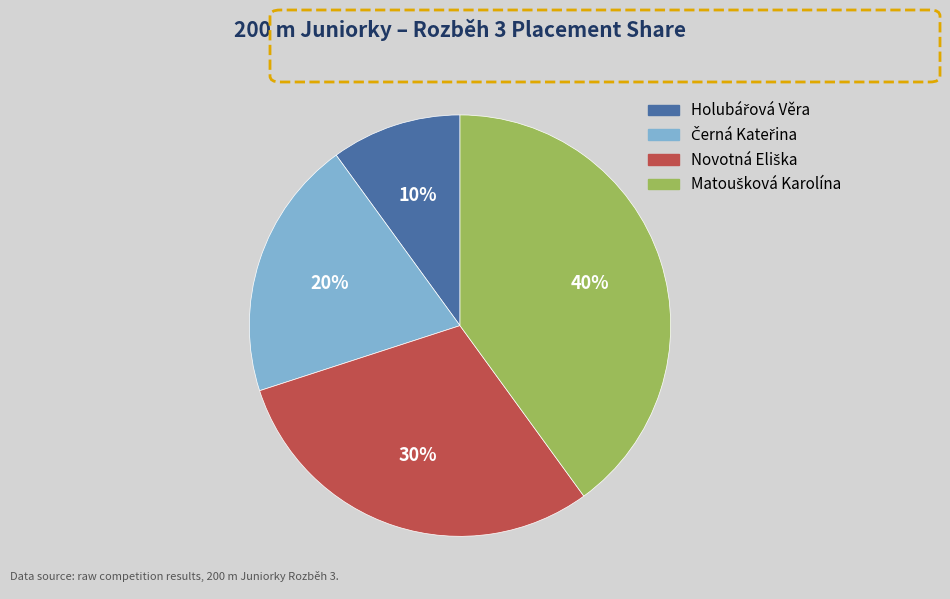

To the nearest percent, what is the average slice percentage?

25%